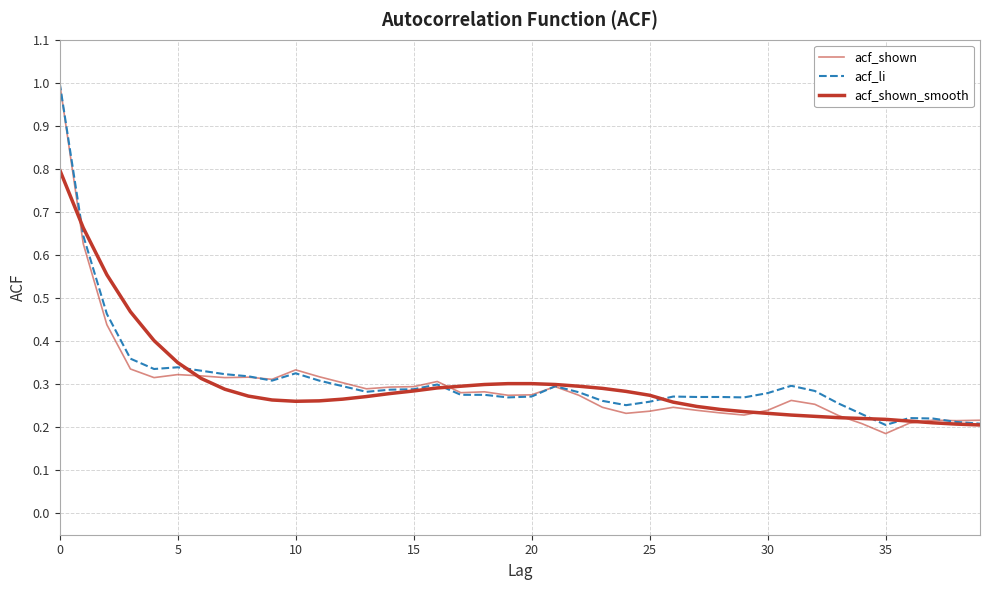

Does the chart display data point markers on the line(s)?

No